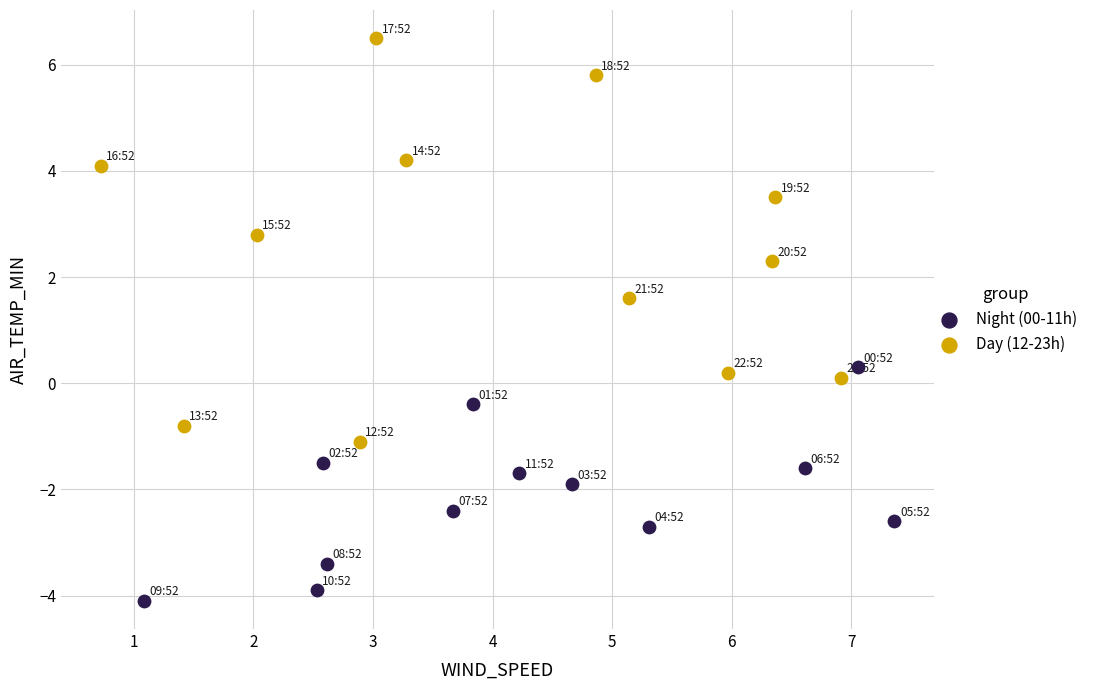

Which series reaches the maximum Y coordinate?

Day (12-23h)